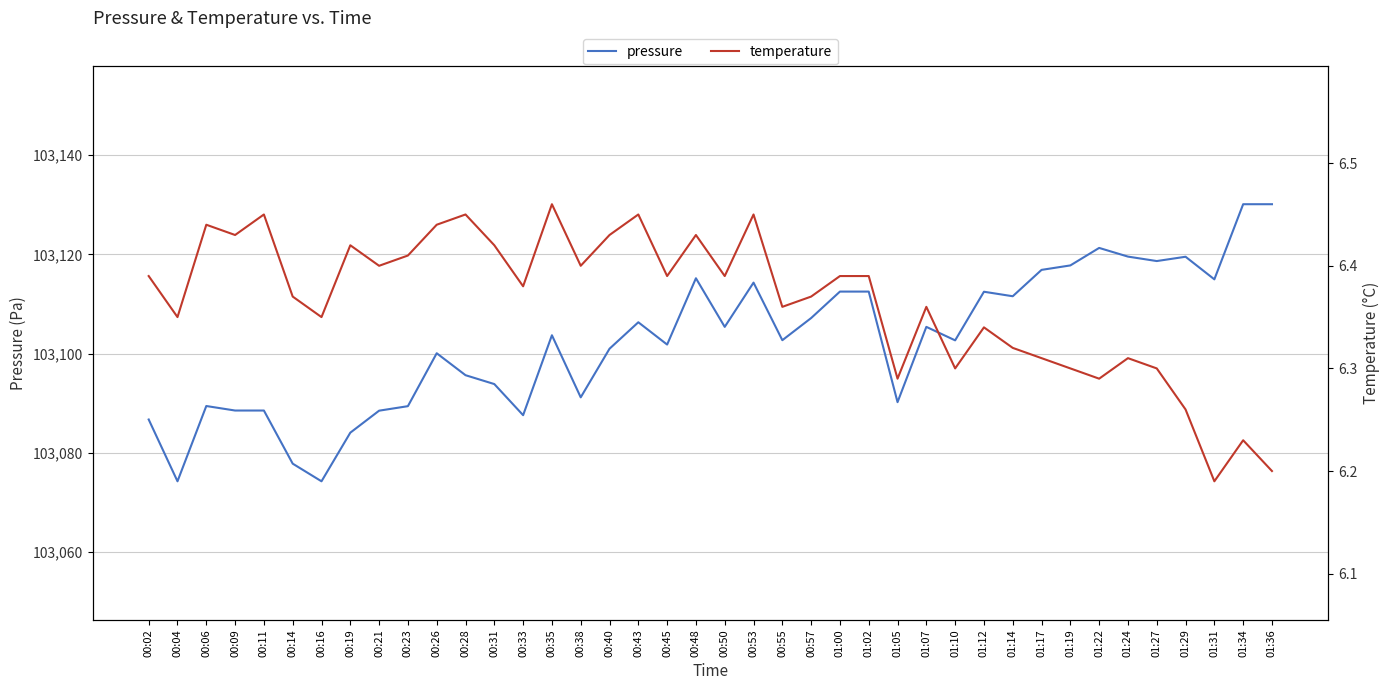

At how many categories does at least one series exceed 45948?

40